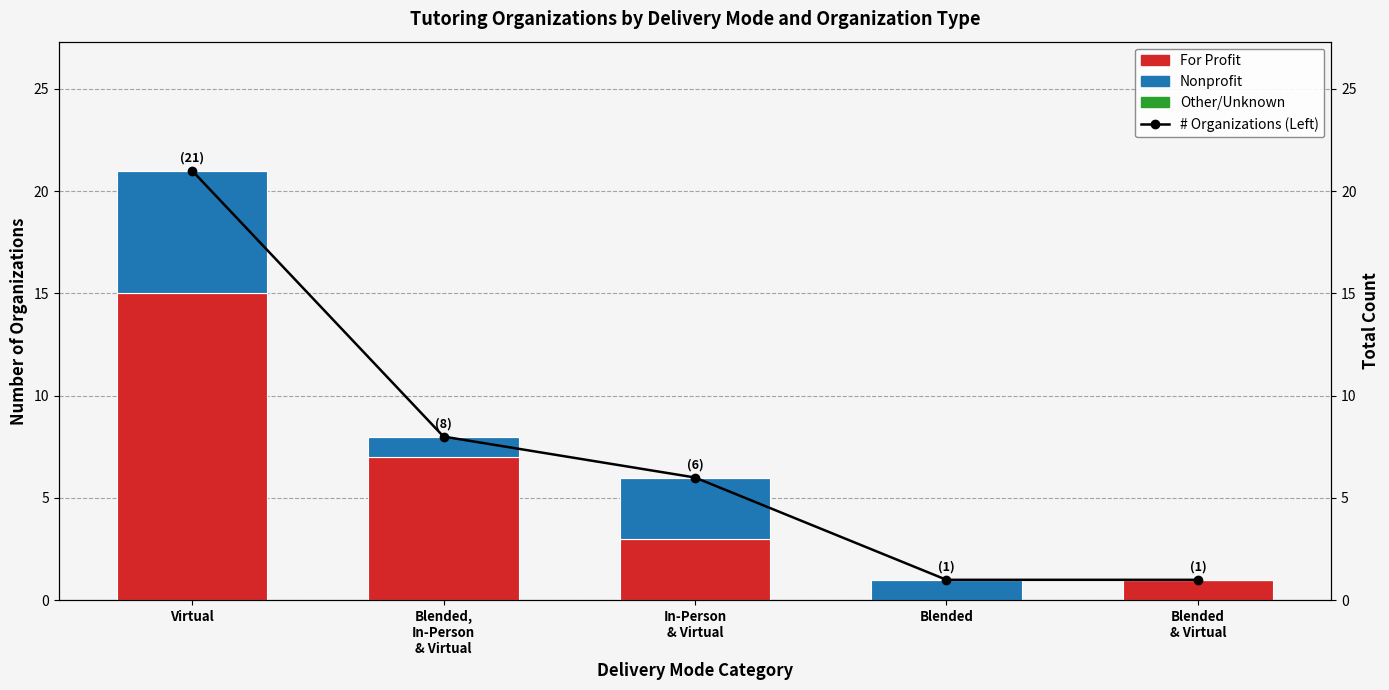

Reading left to right, list all the values displayed in this chart.

For Profit: 15	7	3	0	1
Nonprofit: 6	1	3	1	0
Other/Unknown: 0	0	0	0	0
# Organizations (Left): 21	8	6	1	1